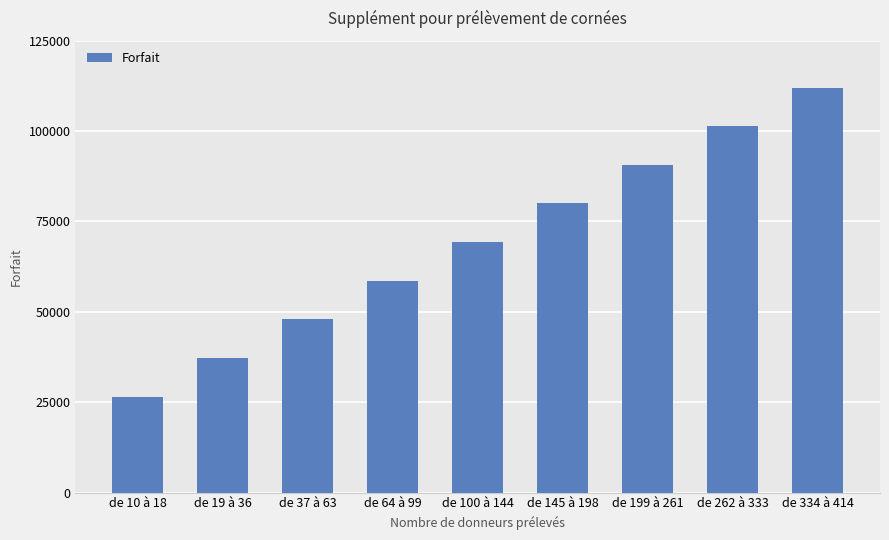

Reading left to right, extract all data points from this chart.

26586	37265	47944	58621	69299	79979	90657	101334	112014